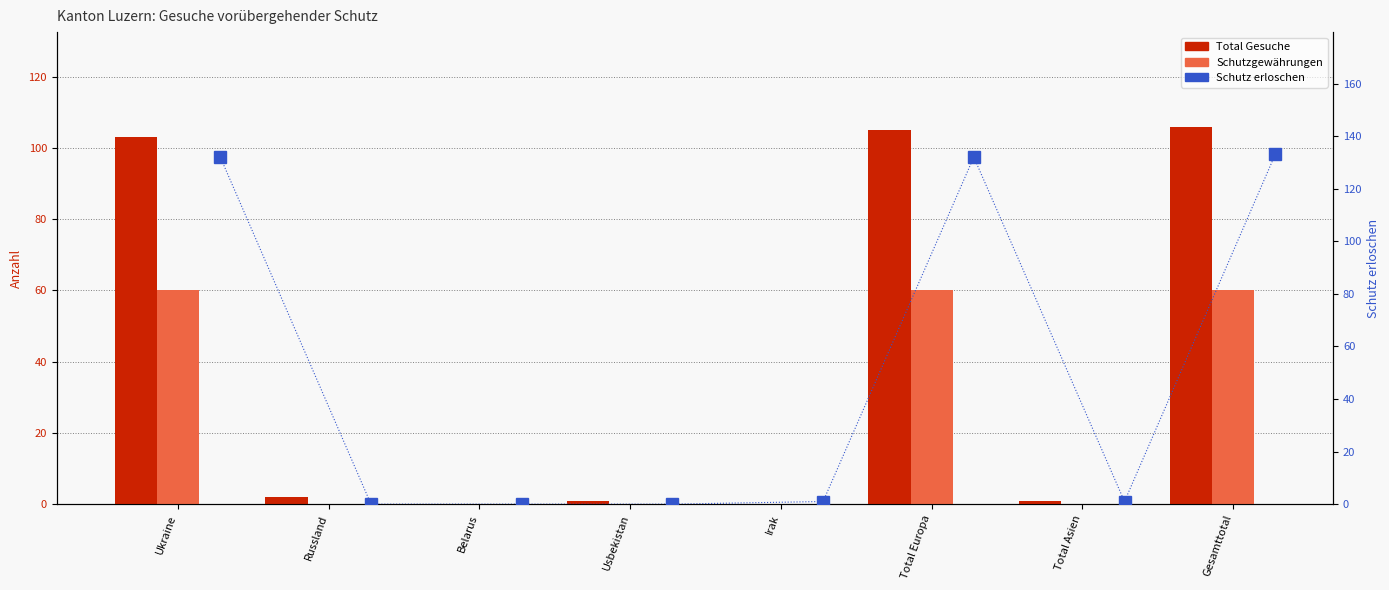

The value of Total Gesuche at Total Asien is 1. True or false?

True